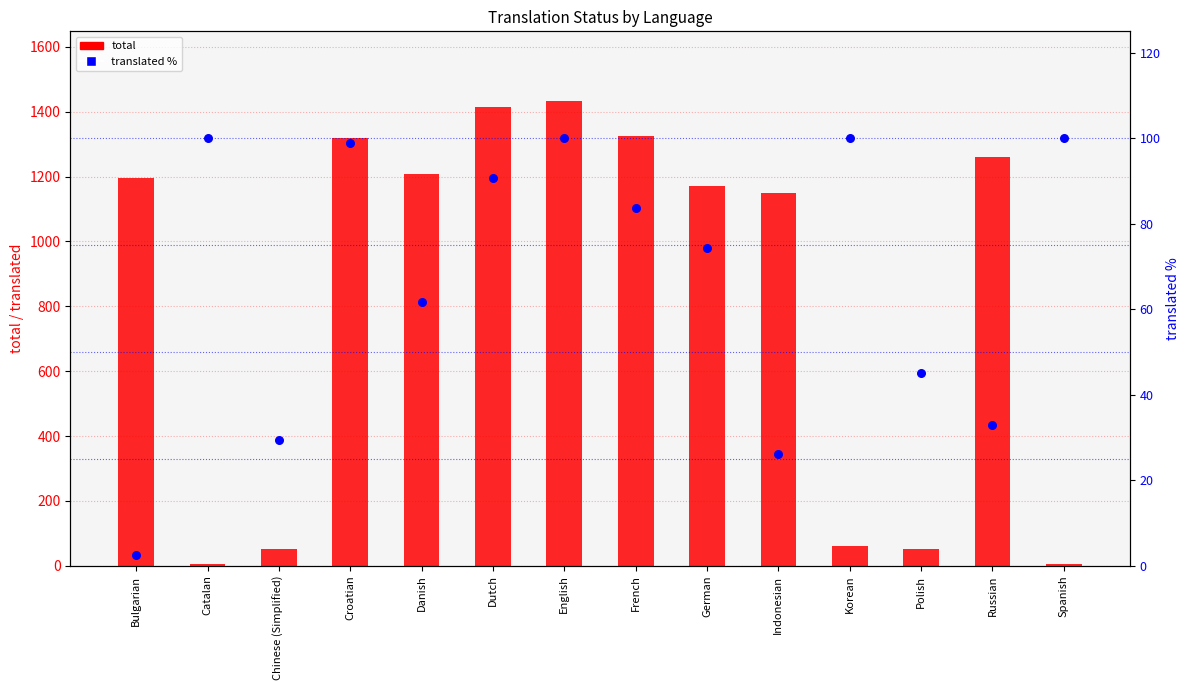

What is the total value across all series at Catalan?

104.0